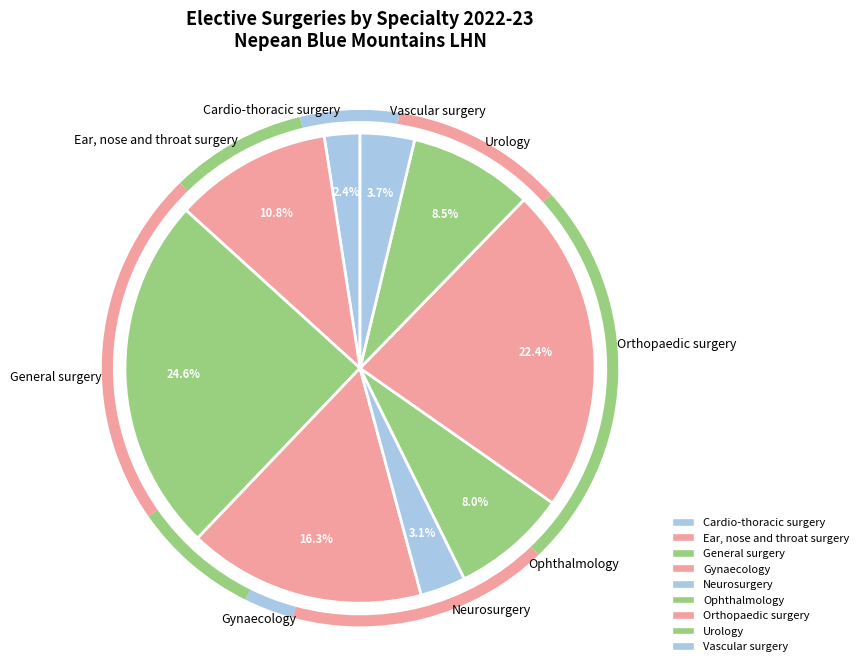

The Gynaecology slice represents 7% of the pie. True or false?

False